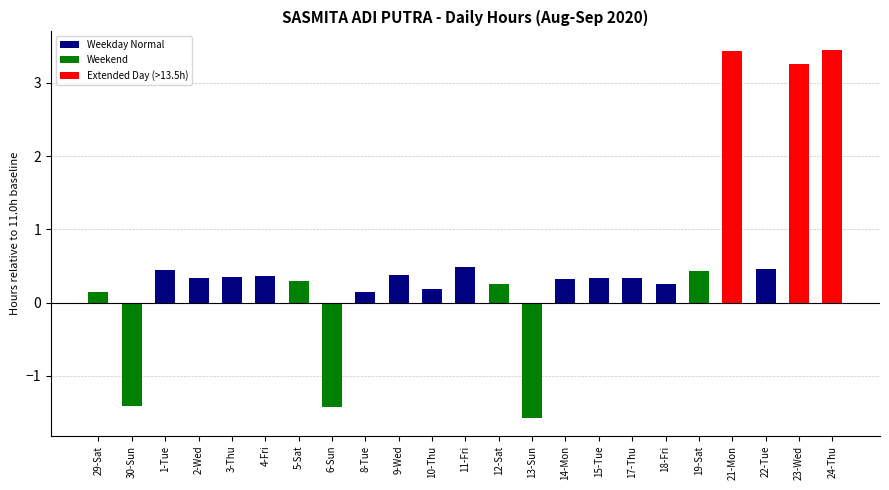

Reading left to right, extract all data points from this chart.

11.2	9.6	11.4	11.3	11.3	11.4	11.3	9.6	11.1	11.4	11.2	11.5	11.2	9.4	11.3	11.3	11.3	11.2	11.4	14.4	11.5	14.3	14.4